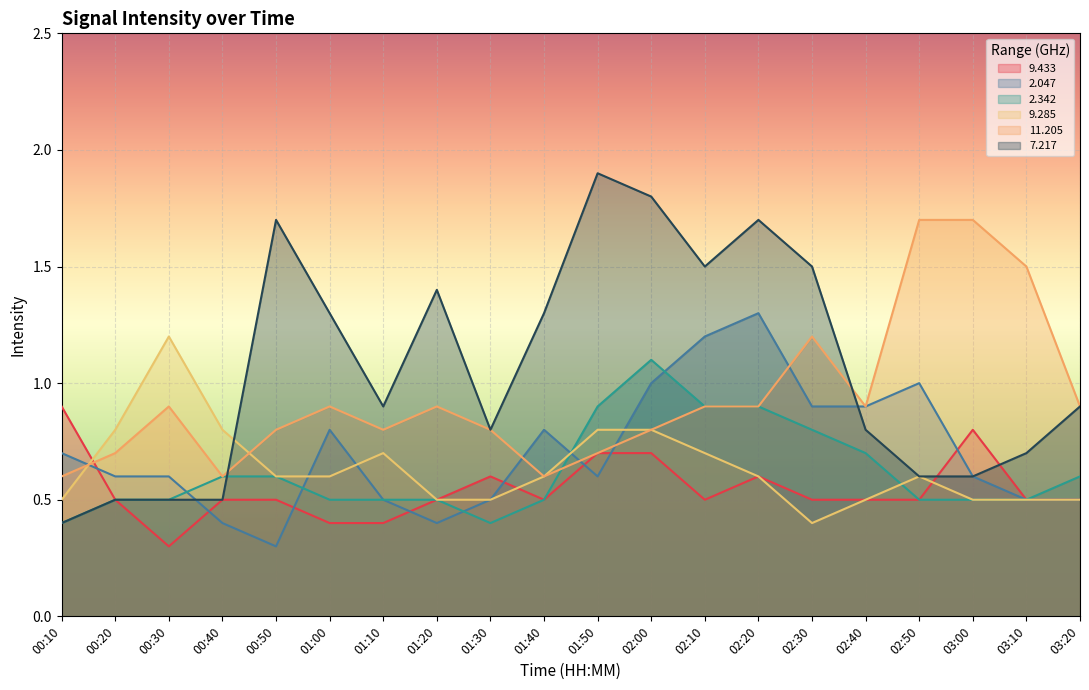

In  11.205, how many points are lower than both neighbors (excluding endpoints)?

4